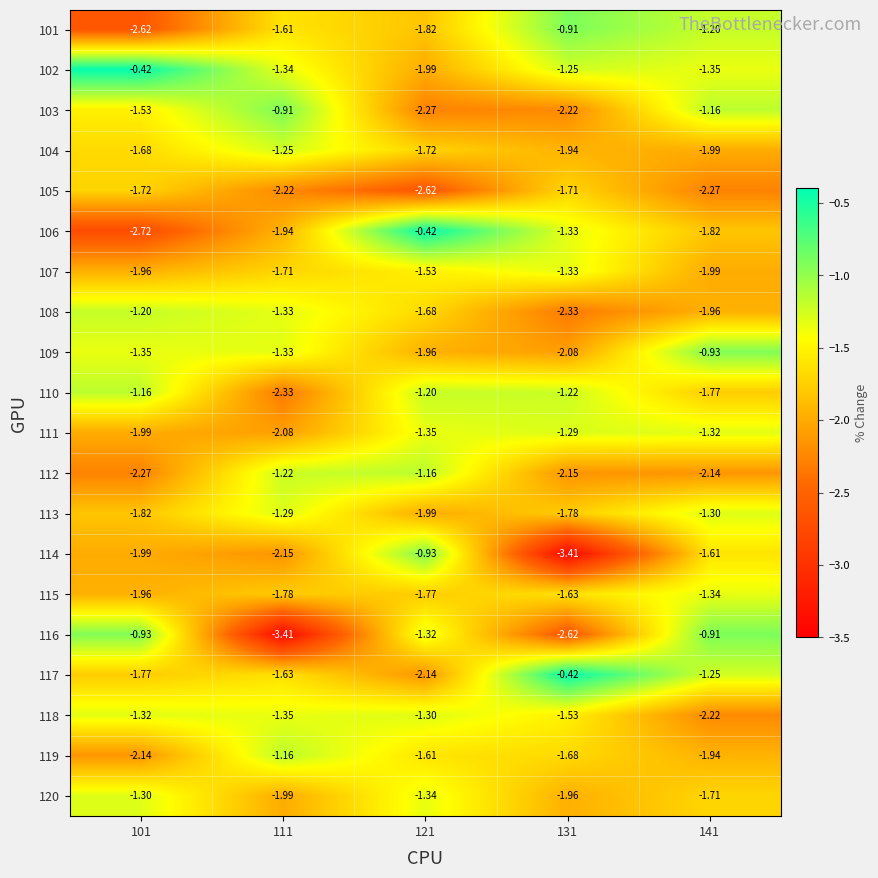

What is the spread (max minus min) of values at 131?

3.0